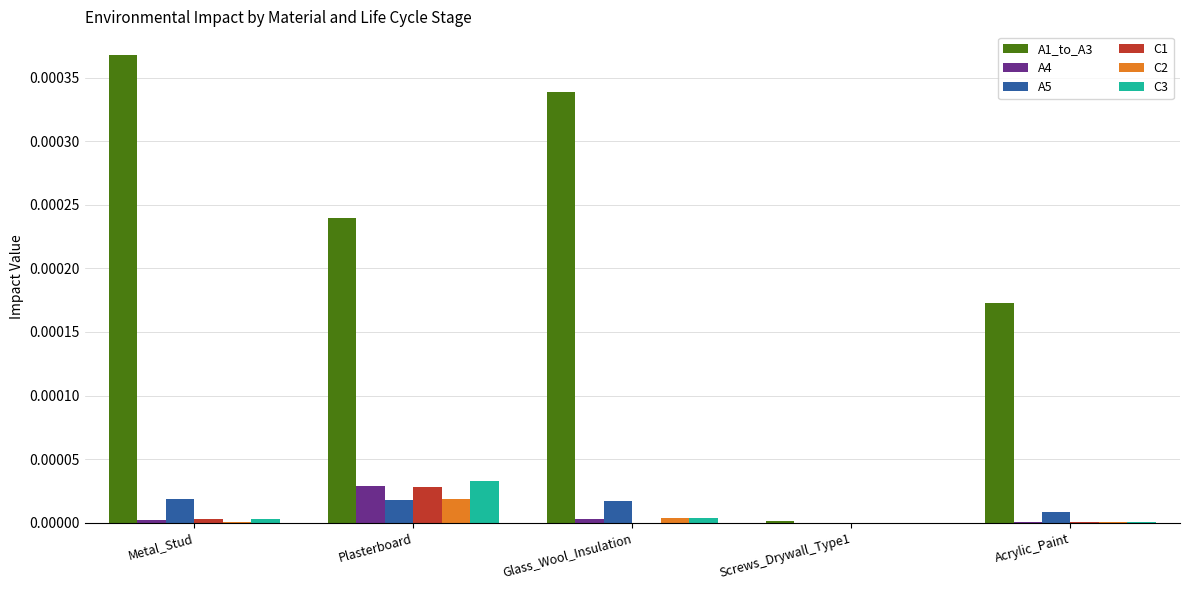

Is it true that A1_to_A3 equals 0.0 at Plasterboard?

True